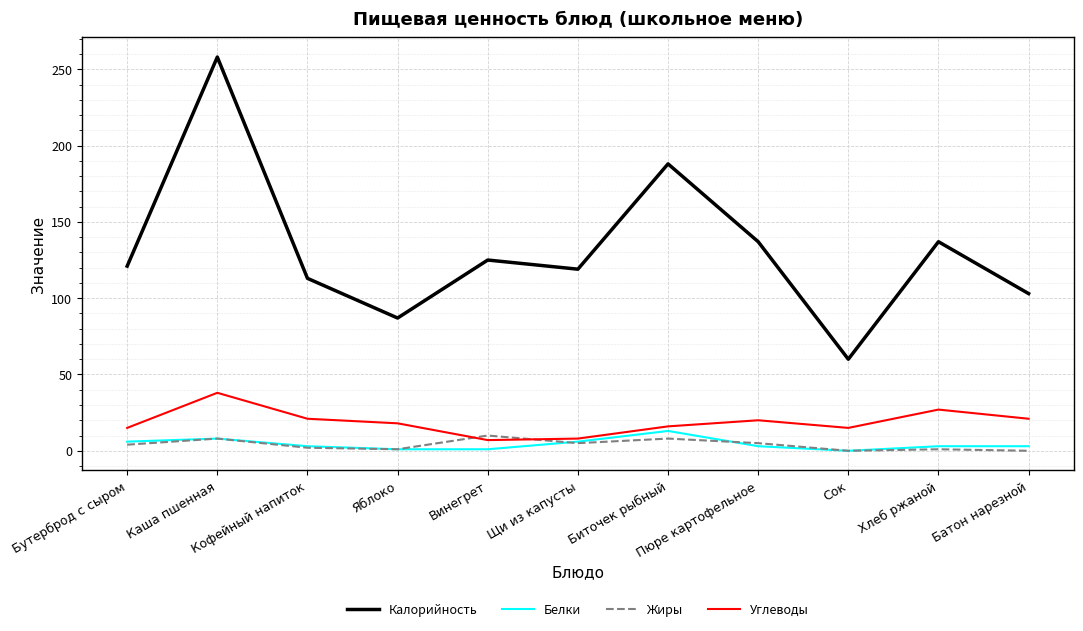

Does the chart display data point markers on the line(s)?

No